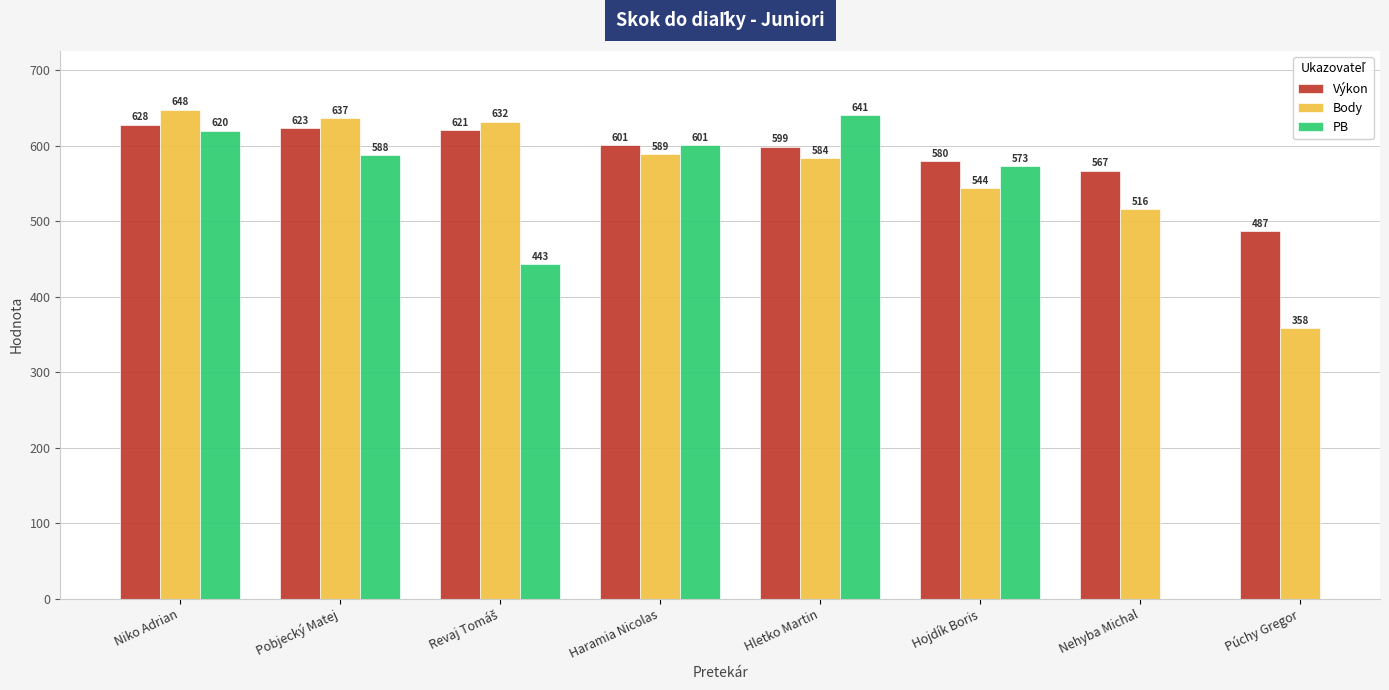

Which label corresponds to the largest value in the chart?

Niko Adrian